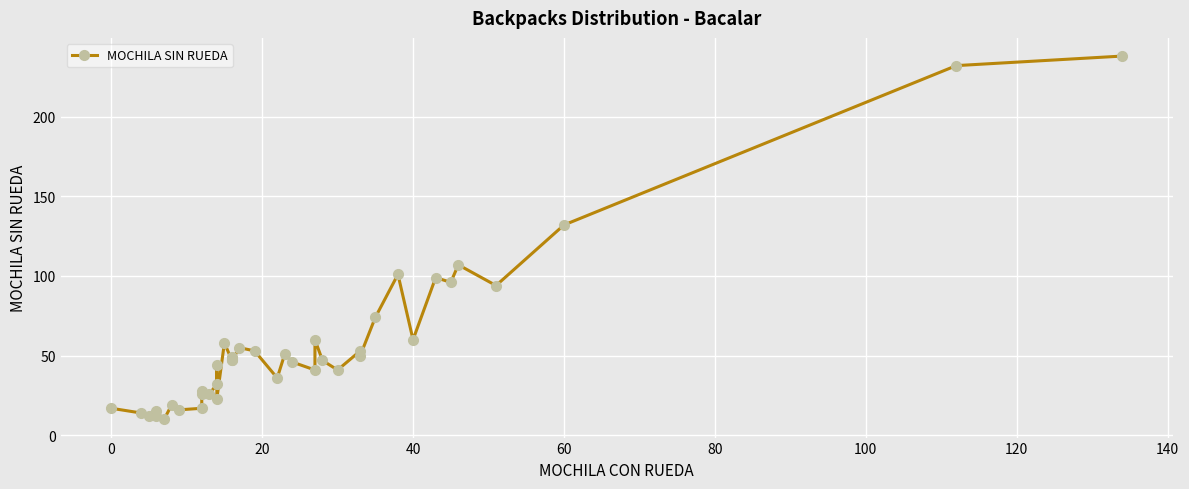

What is the minimum value shown in the chart?

10